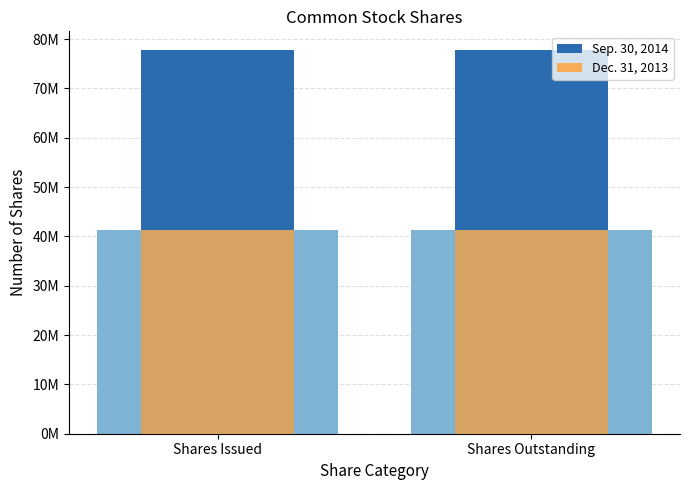

What is the label of the 1st bar from the right?

Shares Outstanding